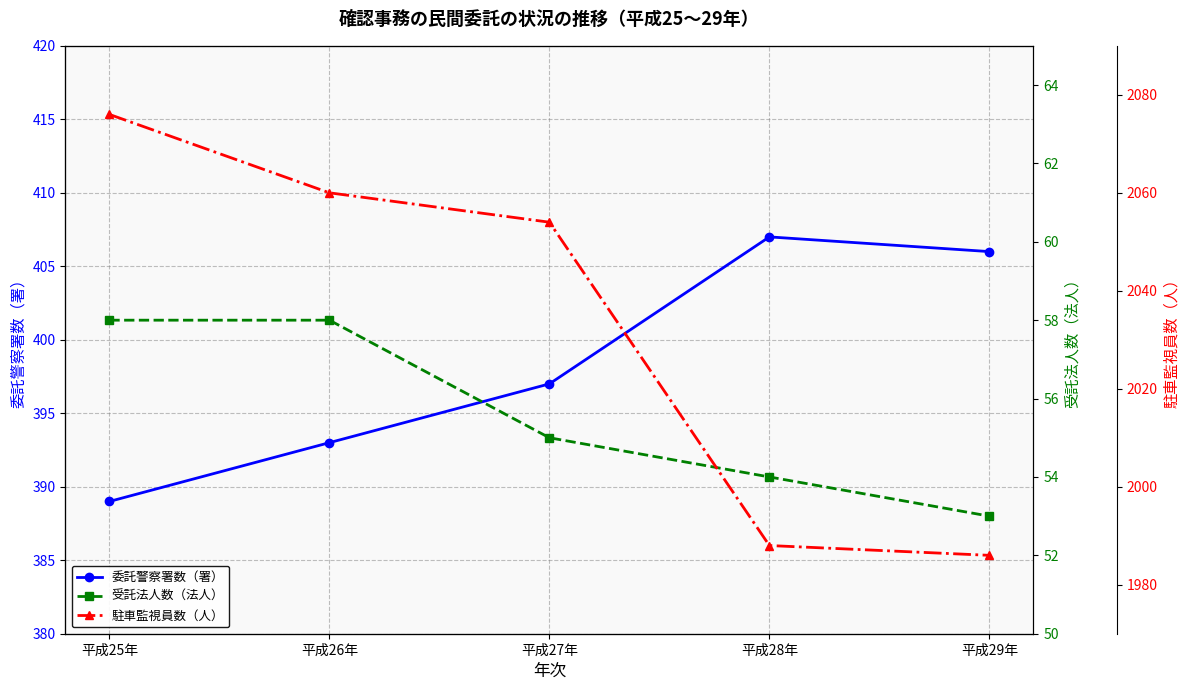

True or false: 駐車監視員数（人） has a value of 2772 at 平成28年.

False